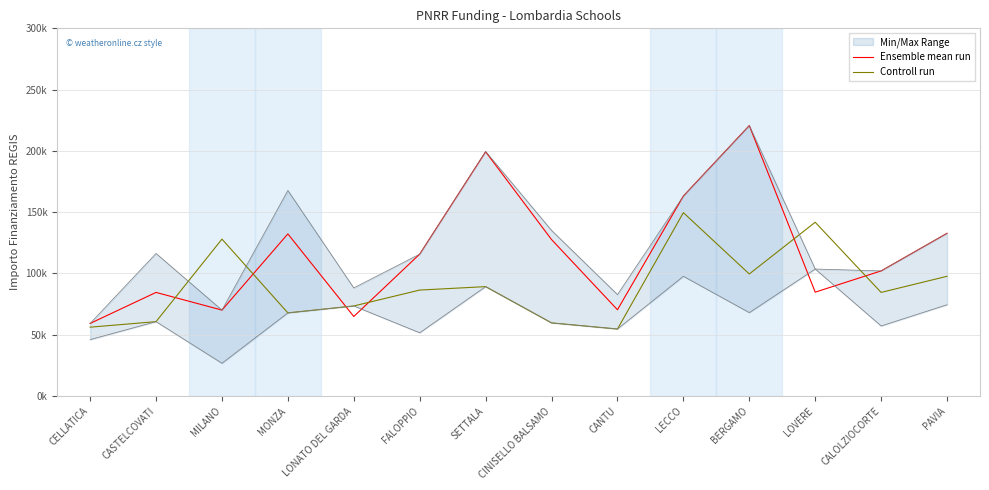

Which has a higher value, CASTELCOVATI or LECCO?

LECCO